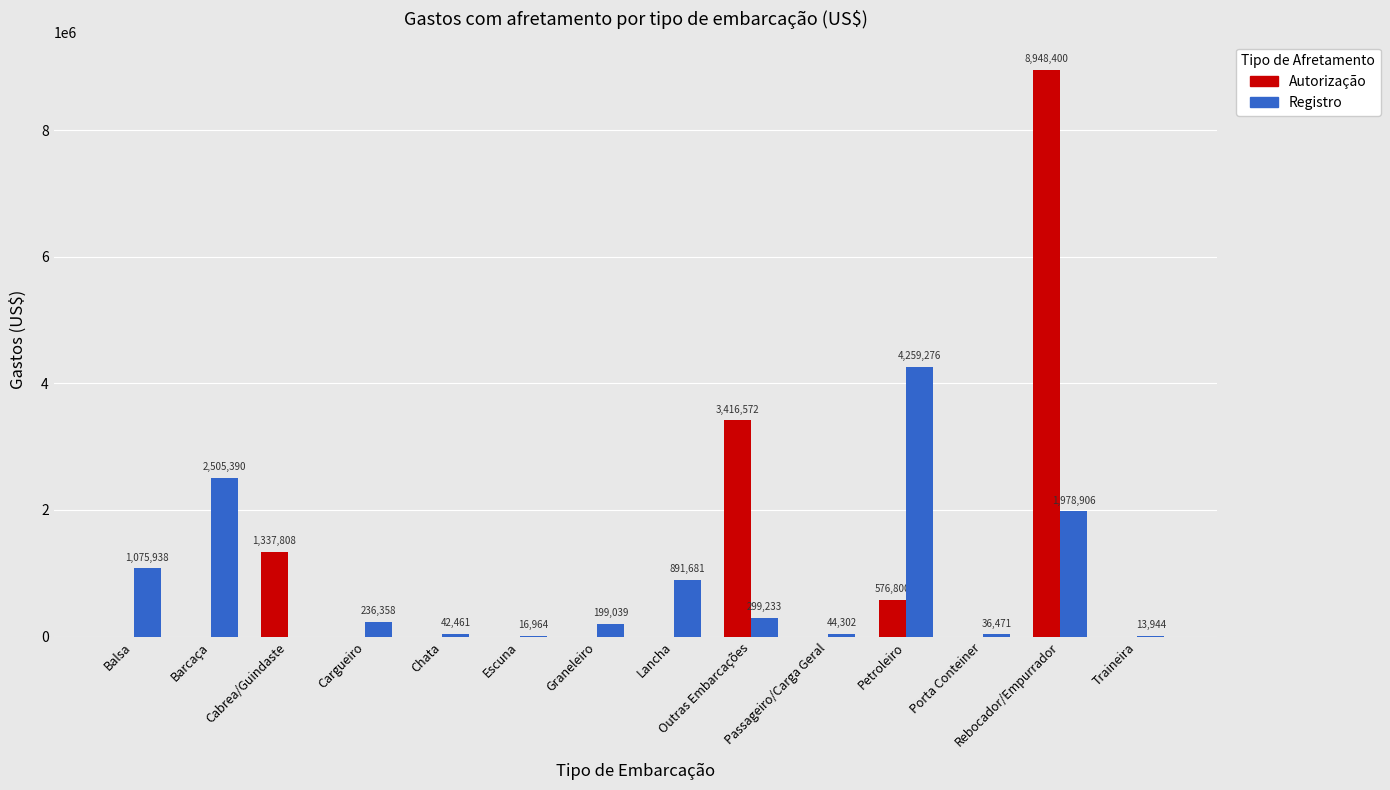

Between Porta Conteiner and Traineira, which series saw the biggest shift?

Registro